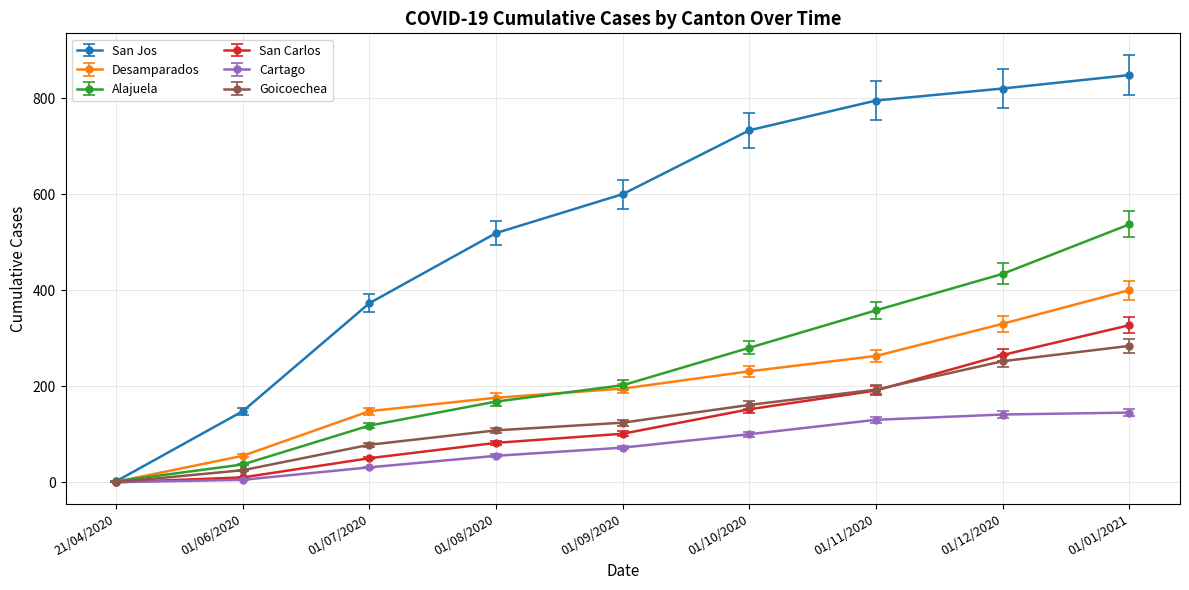

Which category has the highest value in the San Carlos series?

01/01/2021